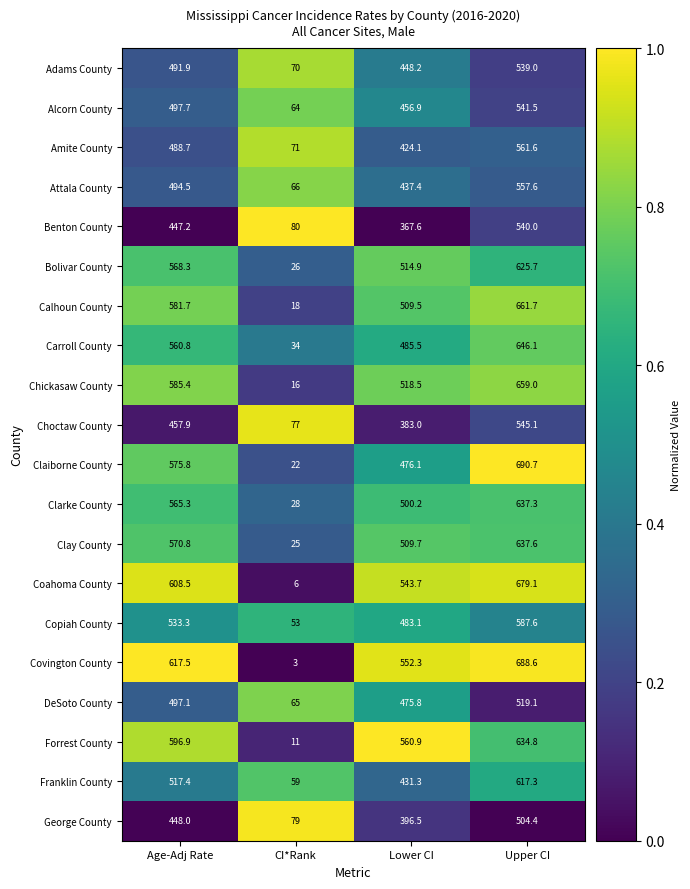

Which series has the largest total across all categories?

Covington County